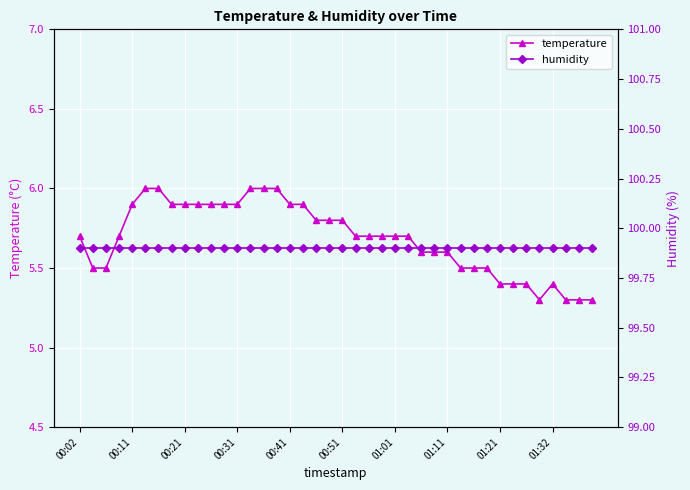

Rank the series by their average value, from highest to lowest.

humidity, temperature